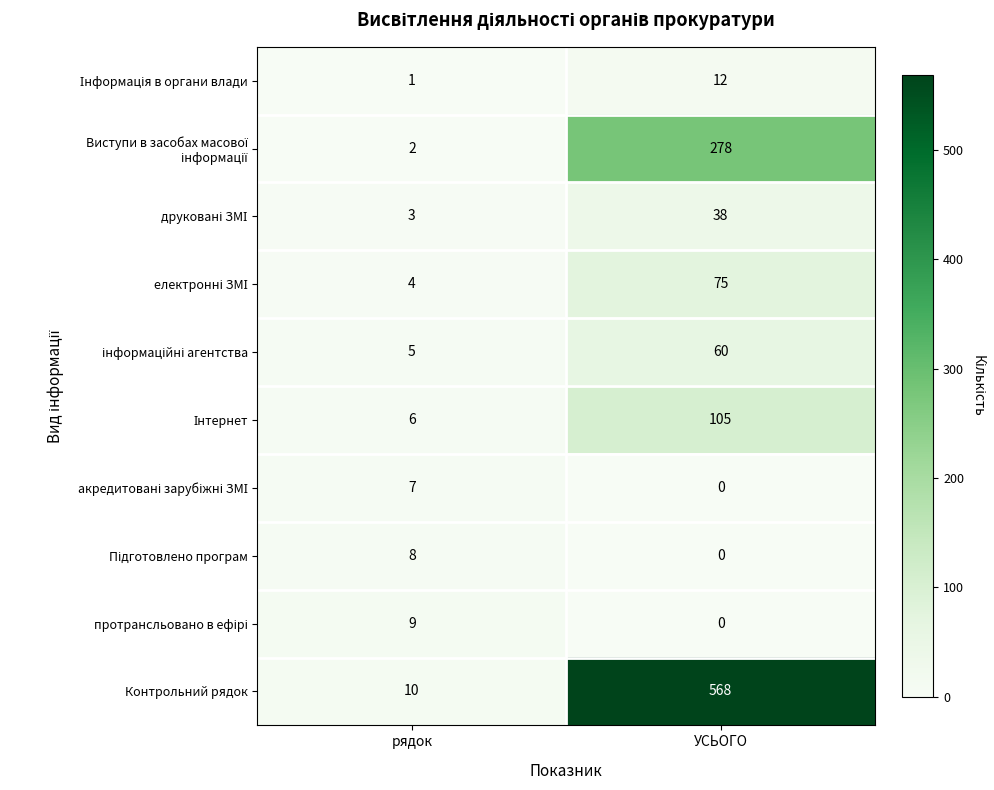

Which series has the largest total across all categories?

Контрольний рядок